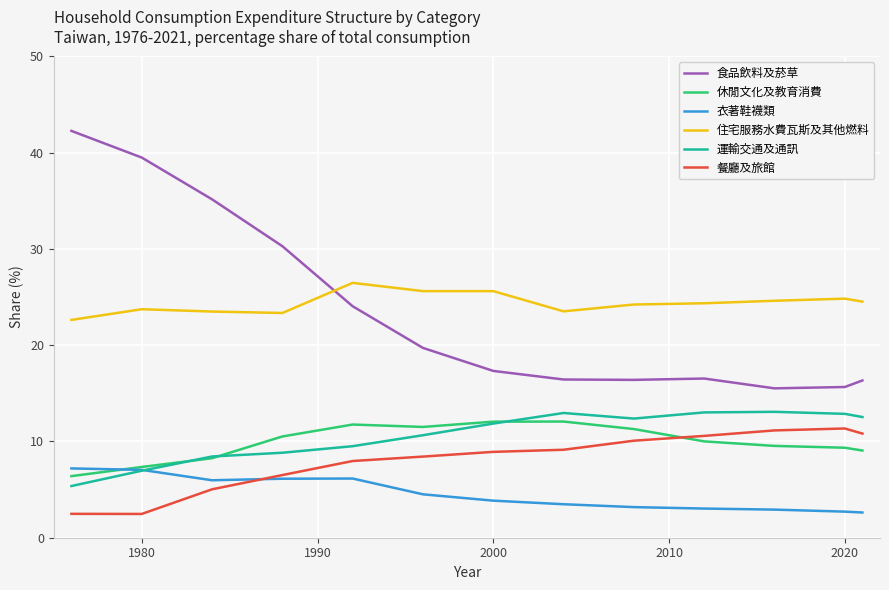

What is the smallest value displayed?

2.5